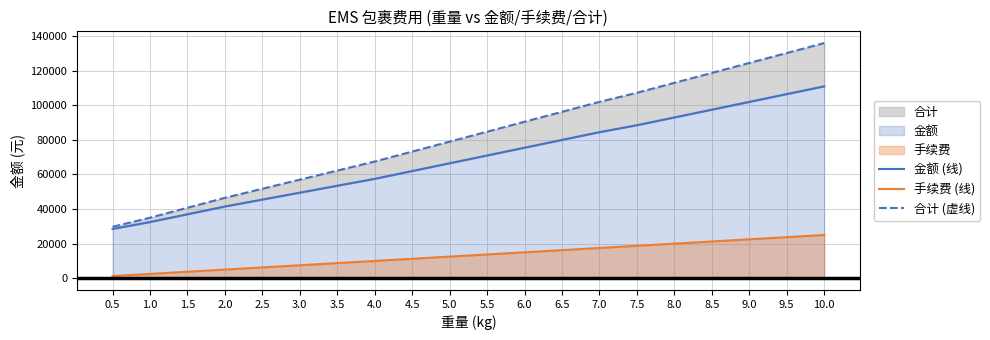

True or false: 手续费 (线) and 合计 (虚线) cross at least once.

False